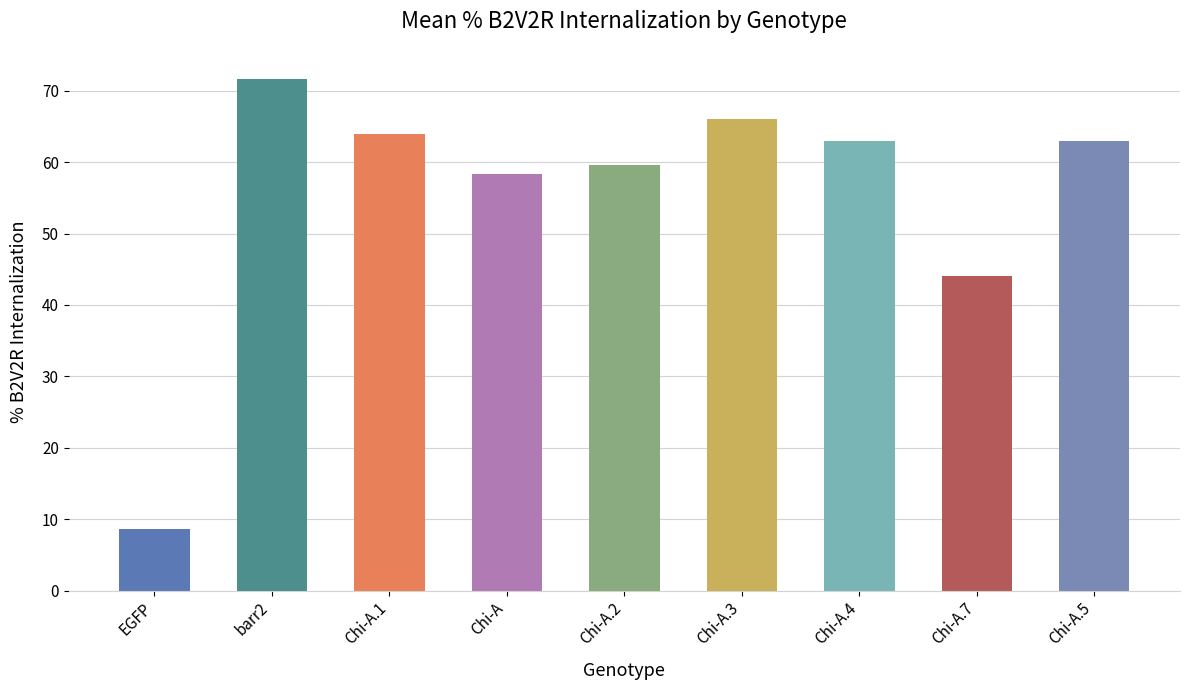

Which category has the highest value across all series?

barr2